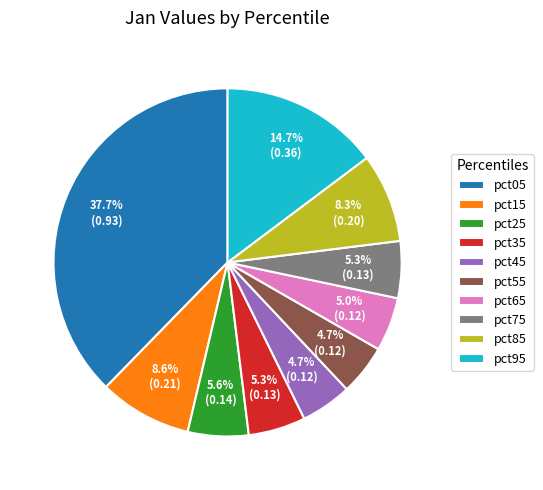

Between pct25 and pct05, which is larger?

pct05